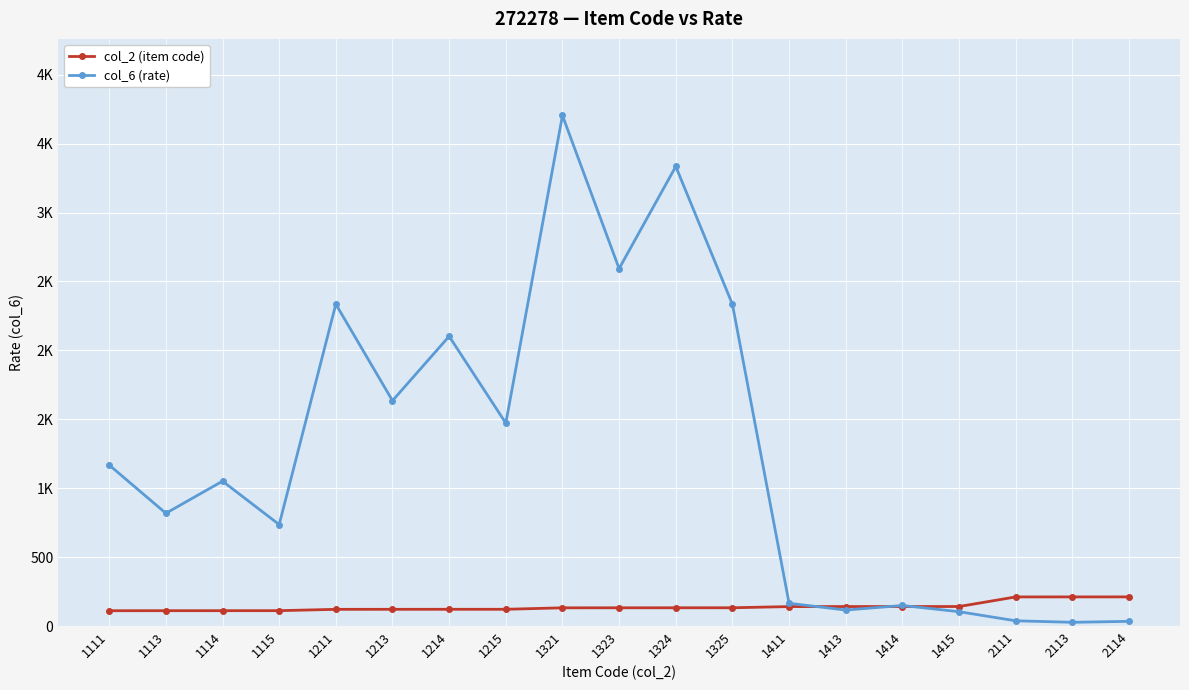

What are all the series names shown in the legend?

col_2 (item code), col_6 (rate)